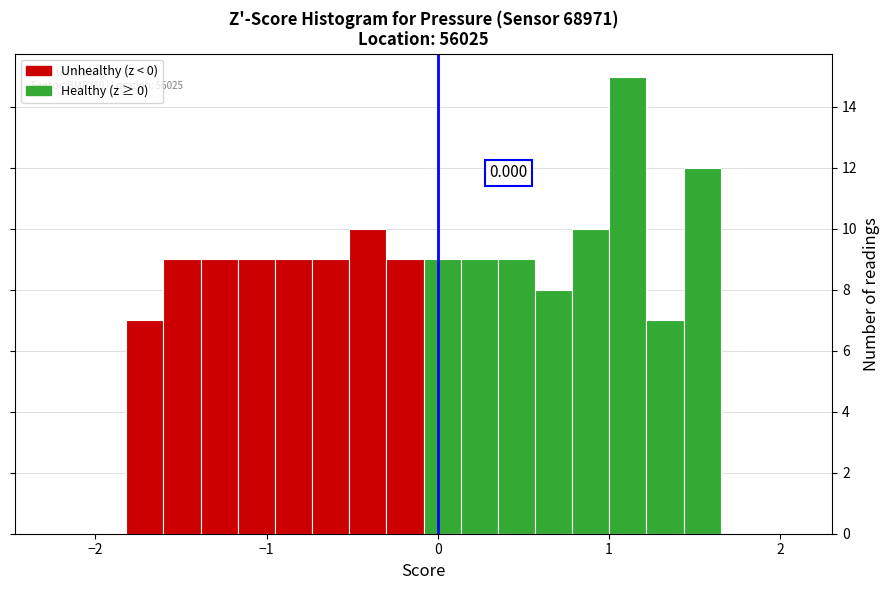

Read against the x-axis, roughly where is the centre of the tallest bar?

1.1